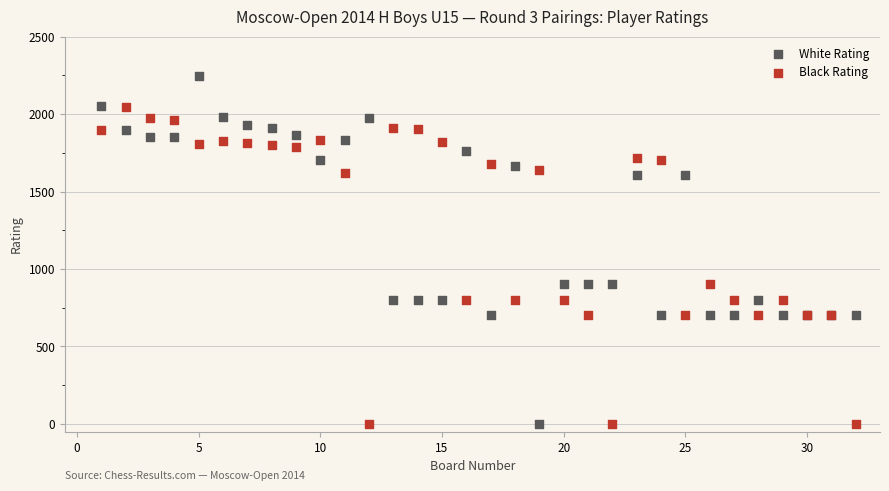

Which series reaches the maximum Y coordinate?

White Rating